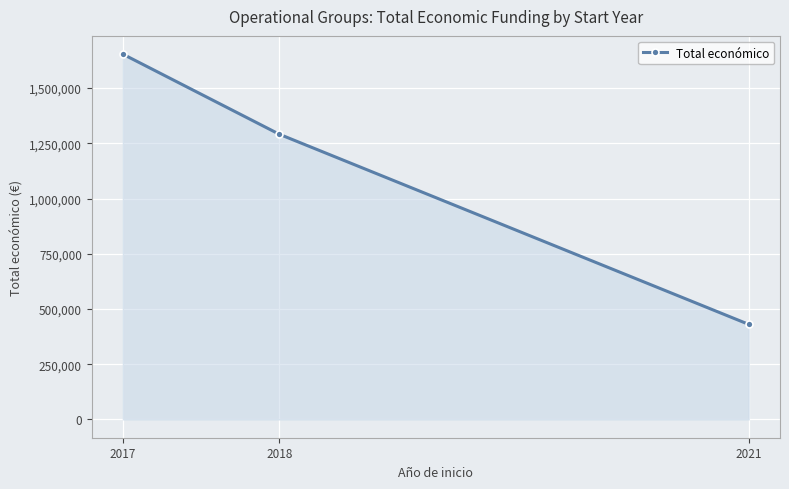

What is the smallest value displayed?

430411